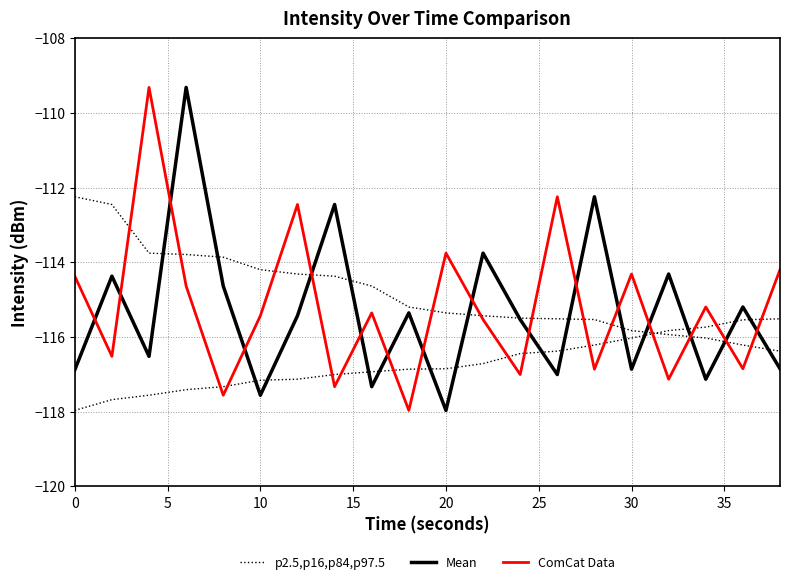

Between 15 and 15, which series saw the biggest shift?

Mean